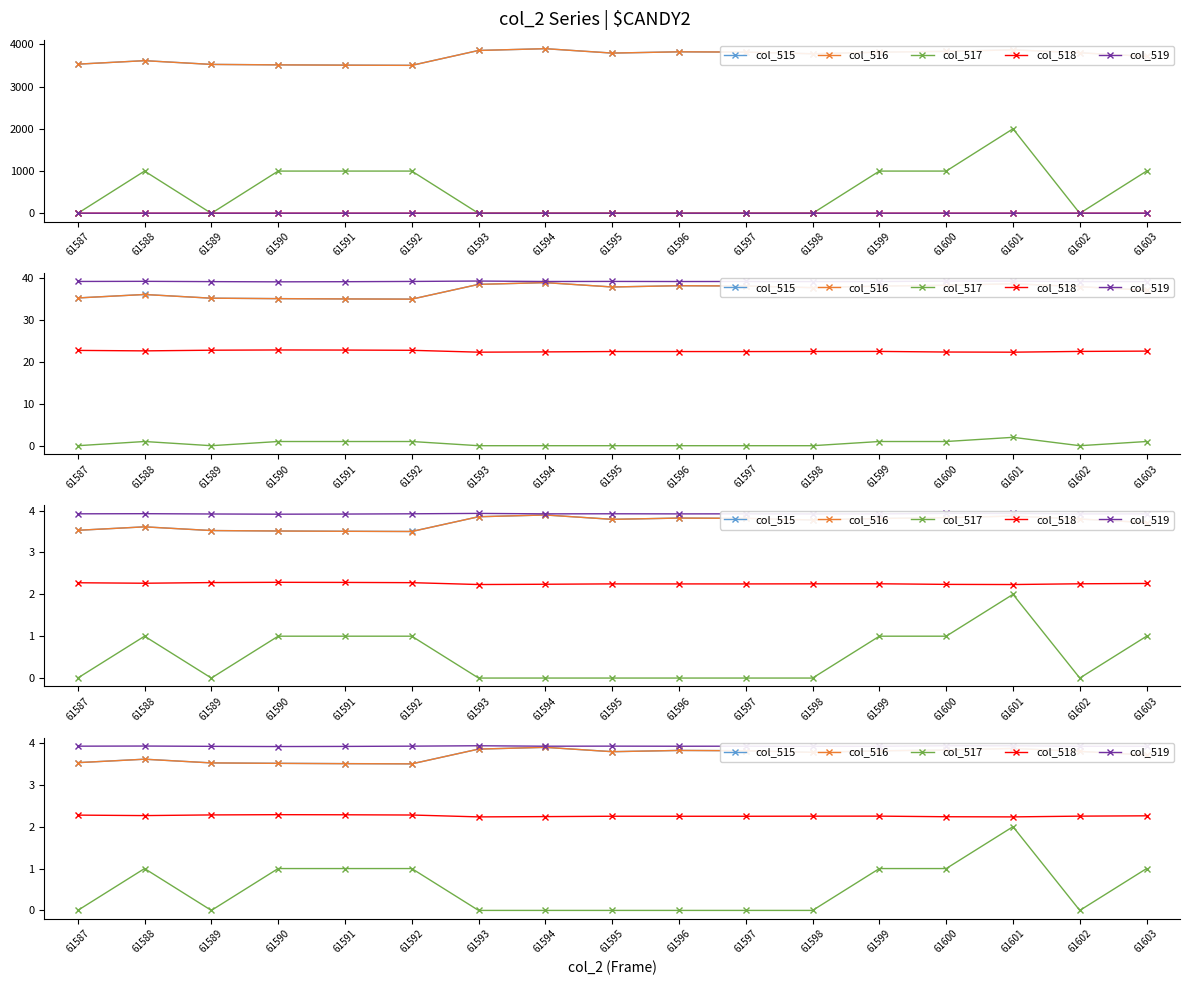

List the series in order of their peak value, highest first.

col_519, col_515, col_516, col_518, col_517